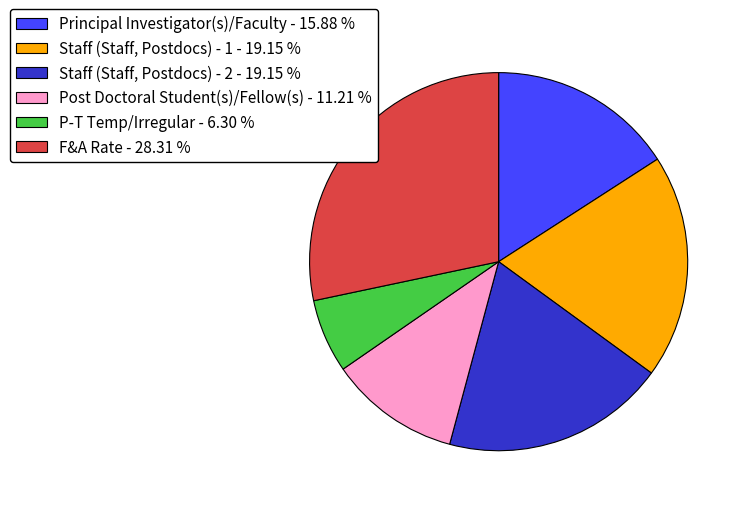

Is it true that Staff (Staff, Postdocs) - 1 is 6% of the pie?

False